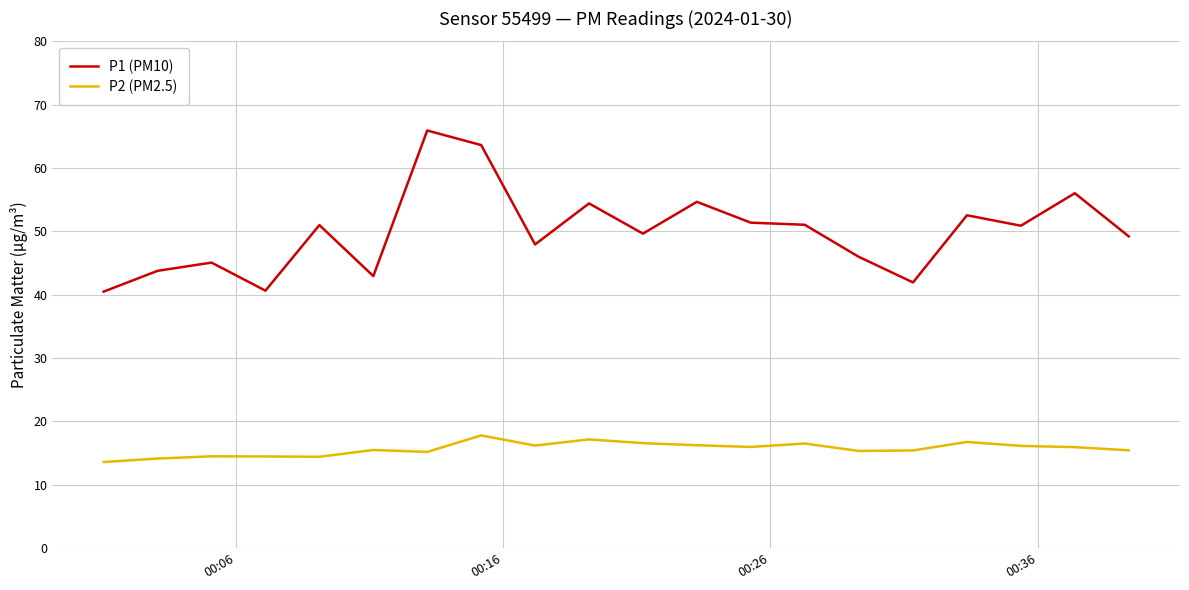

Rank the series by their maximum value, from lowest to highest.

P2 (PM2.5), P1 (PM10)